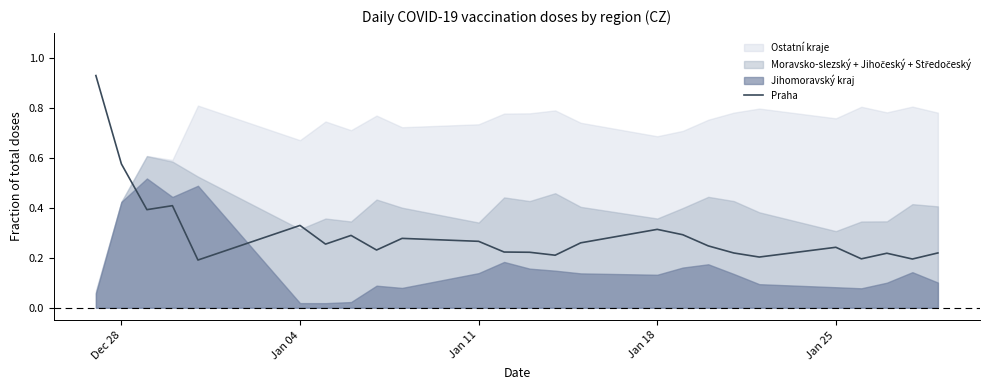

What is the average value?

0.3